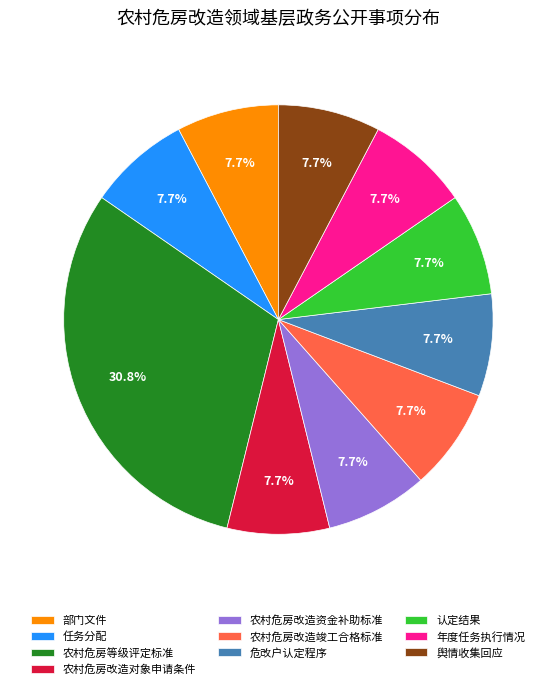

What is the ratio of the value at 农村危房改造对象申请条件 to the value at 年度任务执行情况?

1.0